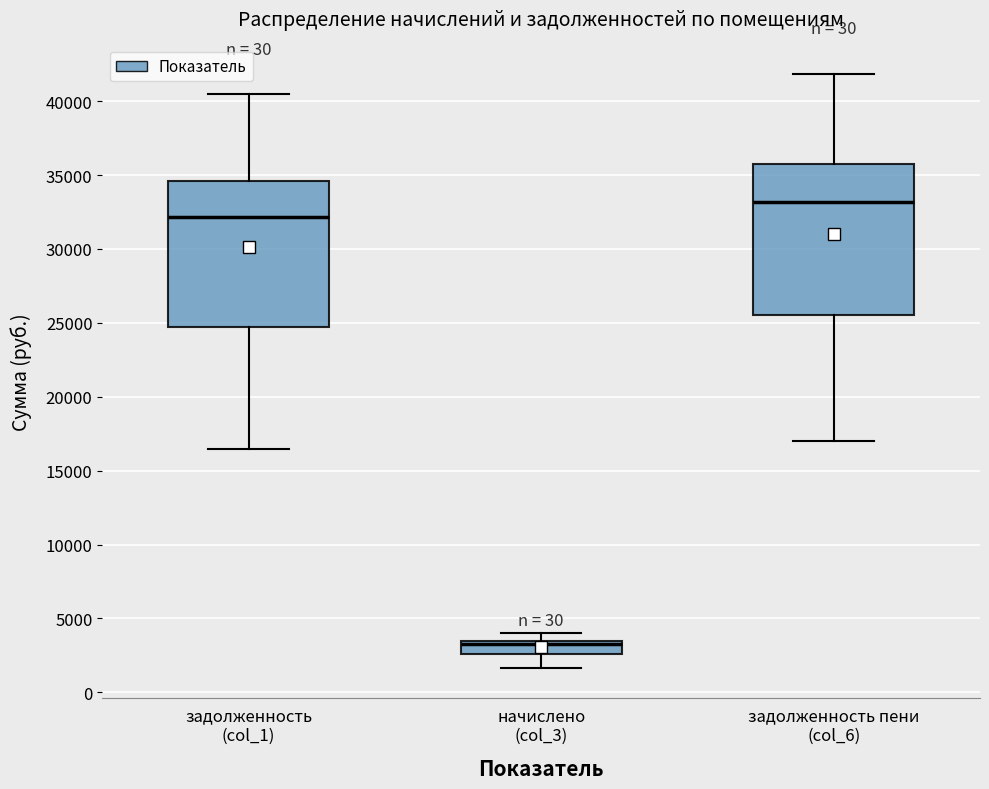

Where does the lower whisker of the box for задолженность пени (col_6) end on the y-axis? The values are not printed on the chart, so give them approximately, as read against the axis.

17000